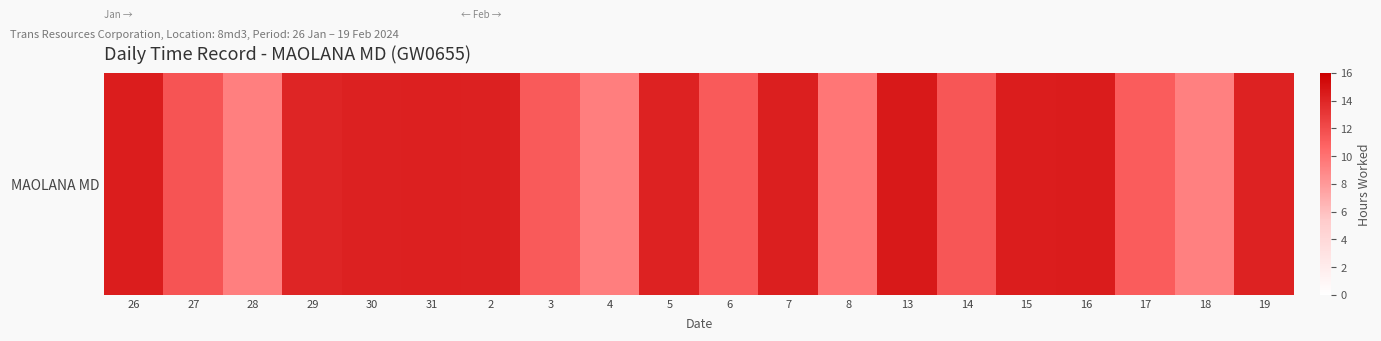

Between 28 and 30, which is larger?

30